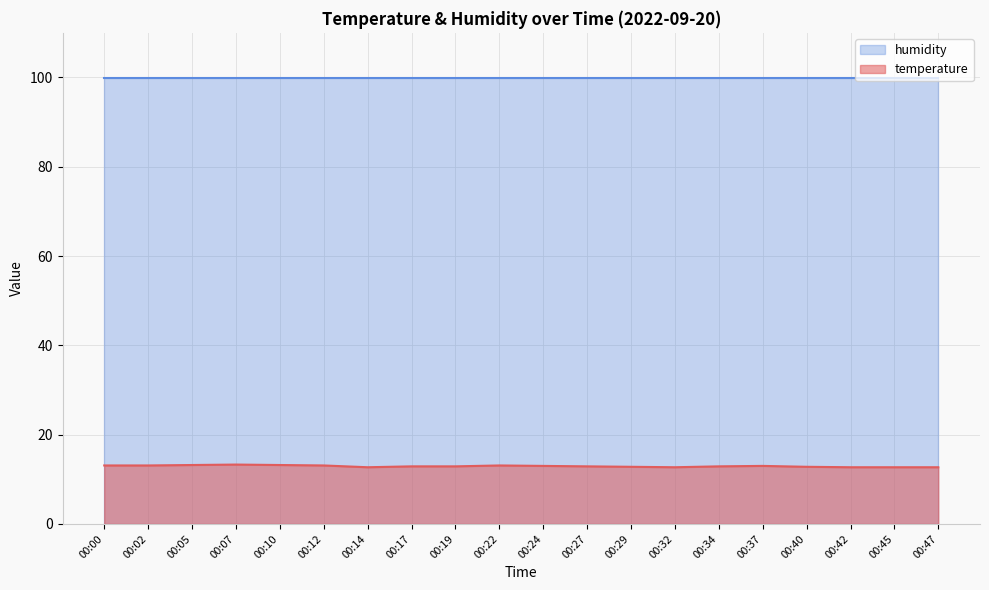

What is the spread (max minus min) of values at 00:24?

86.9